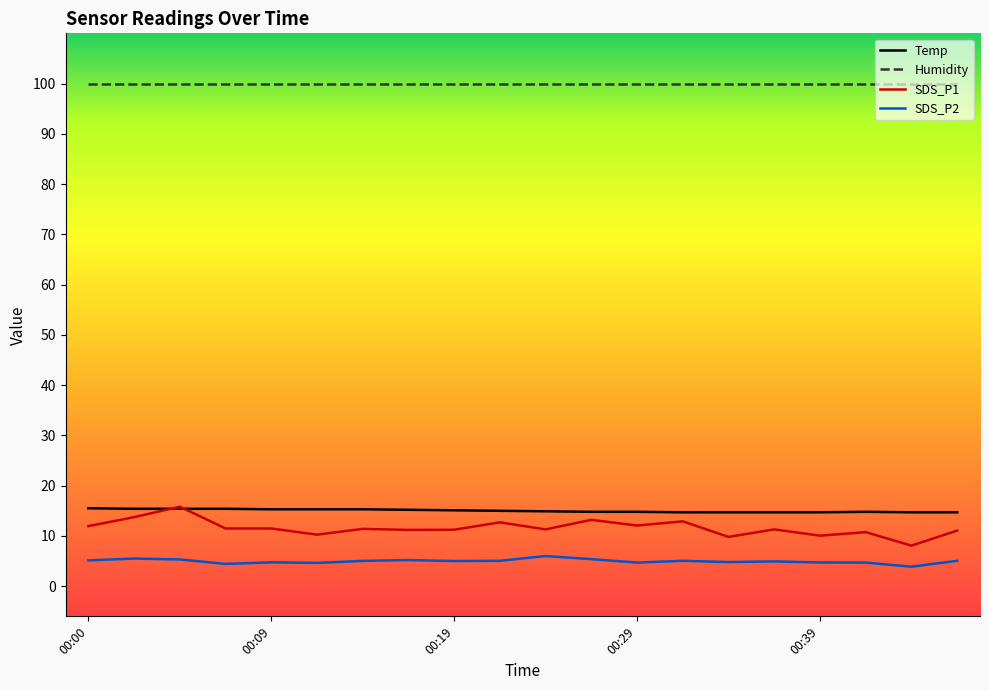

What is the sum of all Temp values?

300.4